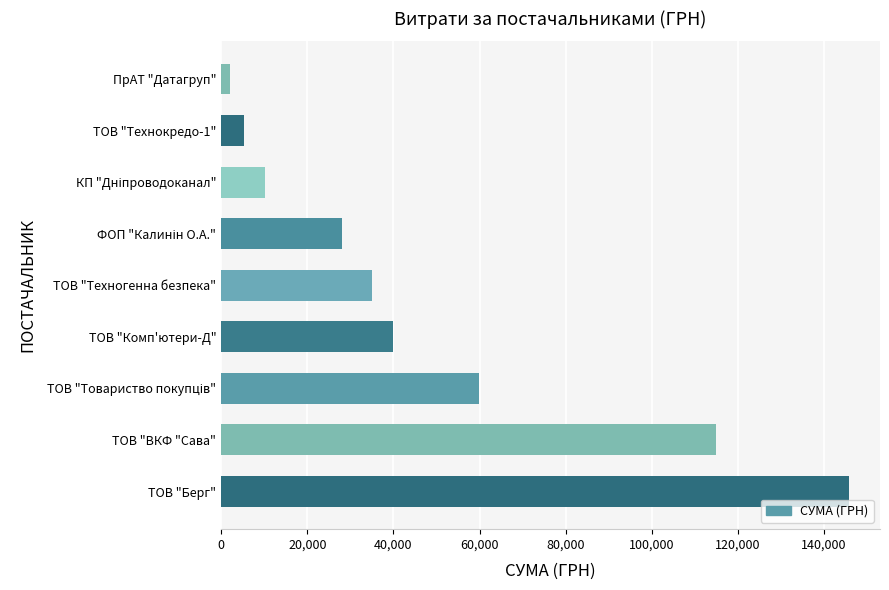

What is the change in value from ТОВ "ВКФ "Сава" to ТОВ "Комп'ютери-Д"?

-74991.9